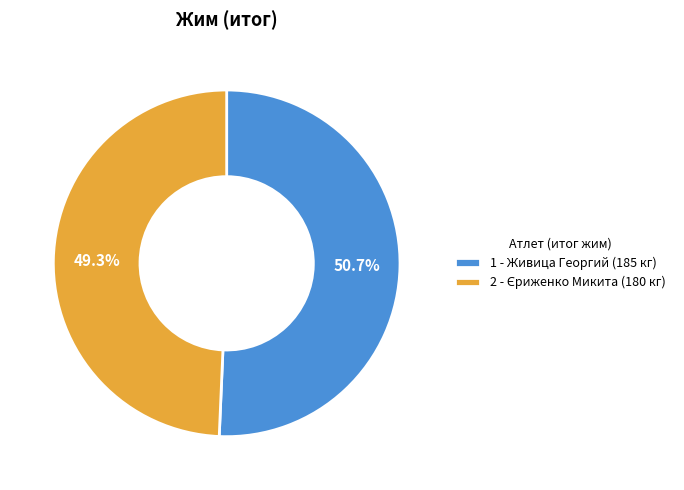

How many slices are in this pie chart?

2